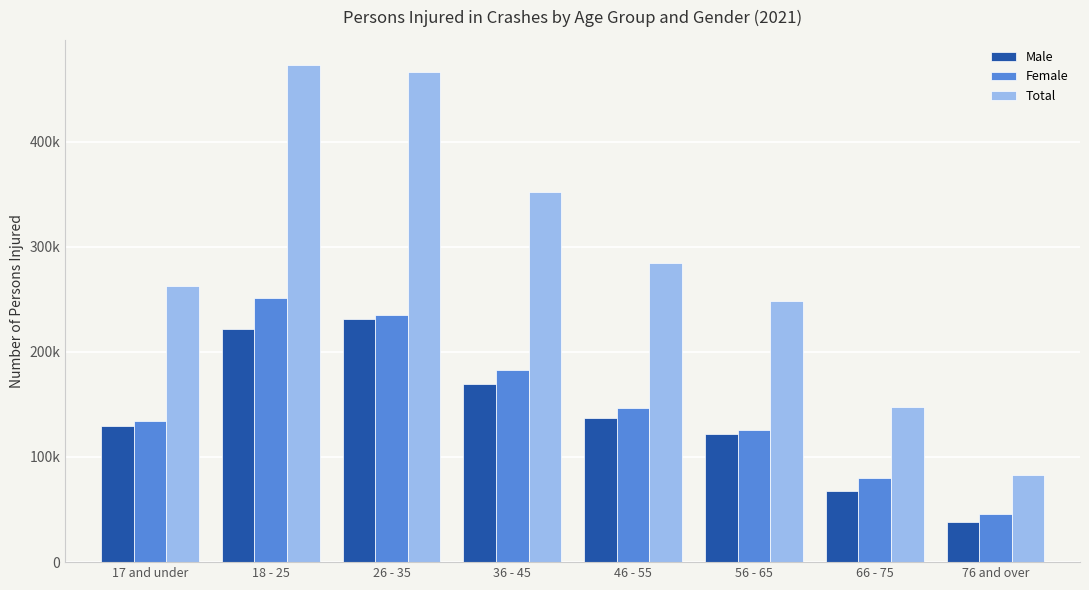

At which label is Male closest to 134500?

46 - 55